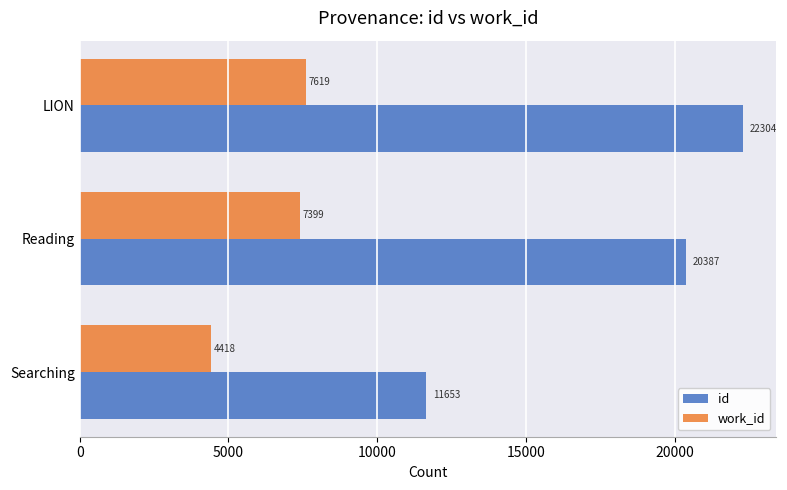

Which series has the largest range (max minus min)?

id